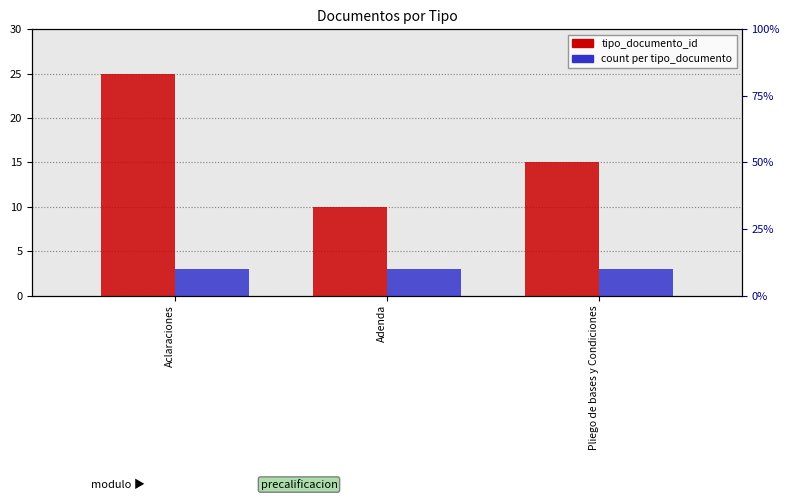

Is the value of count at Aclaraciones greater than the value of tipo_documento_id at Aclaraciones?

No